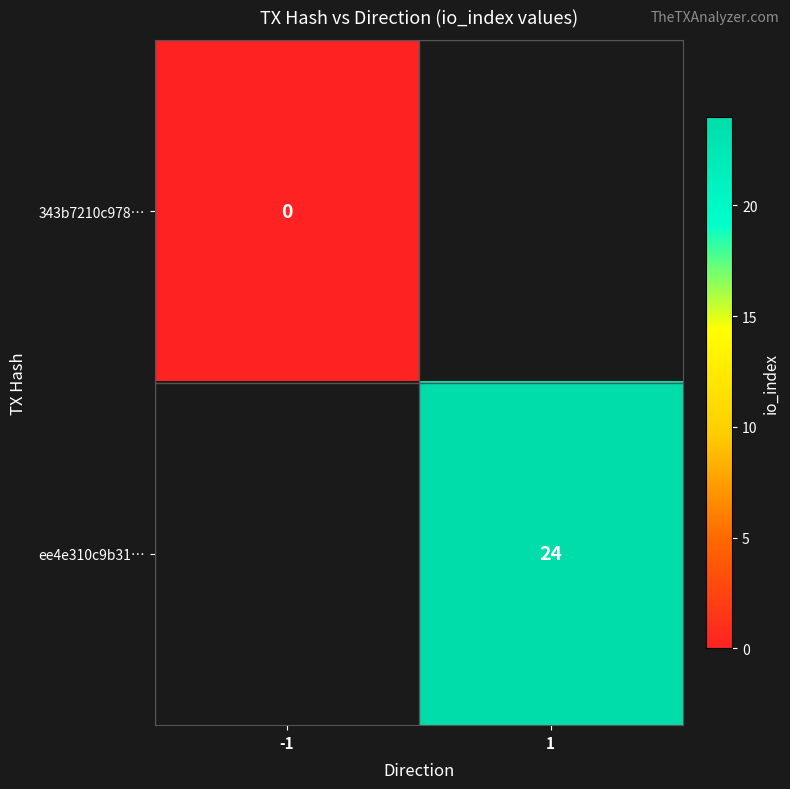

True or false: ee4e310c9b31… has a value of 6 at 1.

False